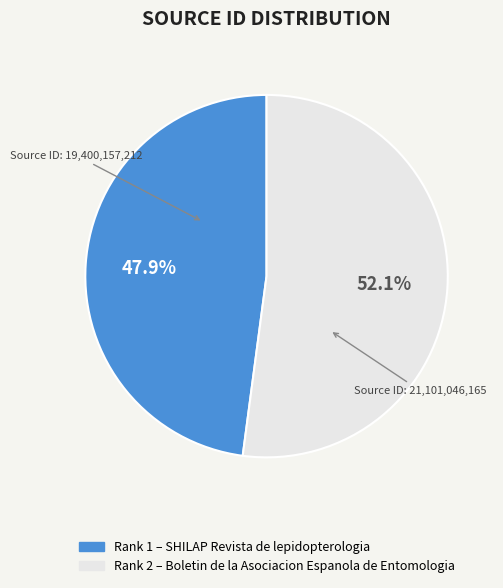

Does any single category account for the majority?

Yes